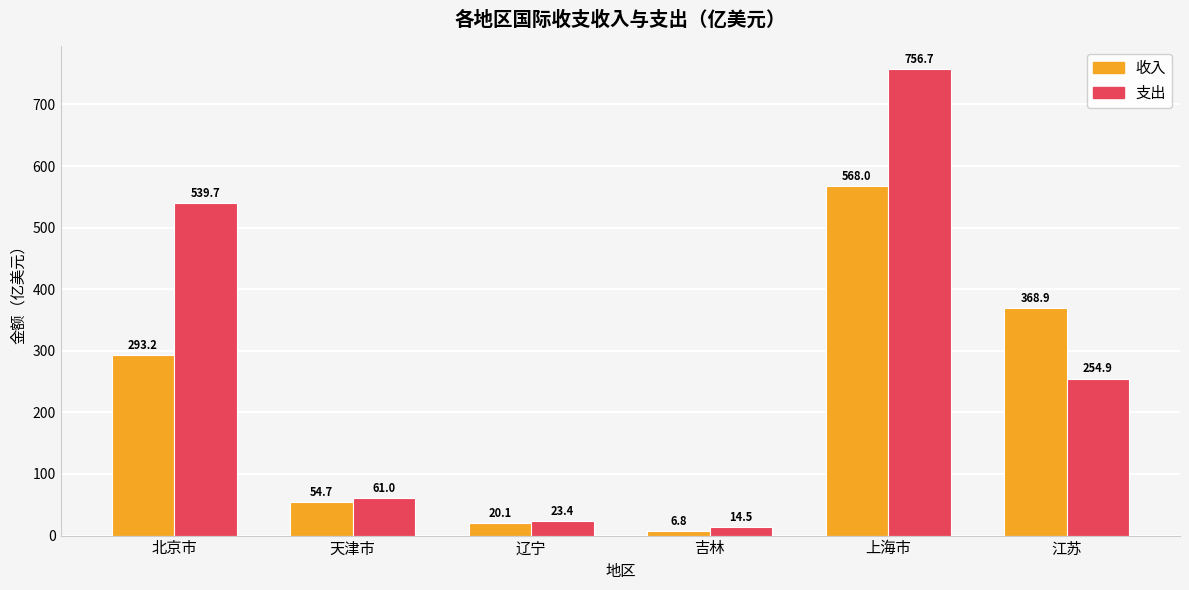

Reading left to right, extract all data points from this chart.

收入: 北京市=293.2	天津市=54.7	辽宁=20.1	吉林=6.8	上海市=568.0	江苏=368.9
支出: 北京市=539.7	天津市=61.0	辽宁=23.4	吉林=14.5	上海市=756.7	江苏=254.9